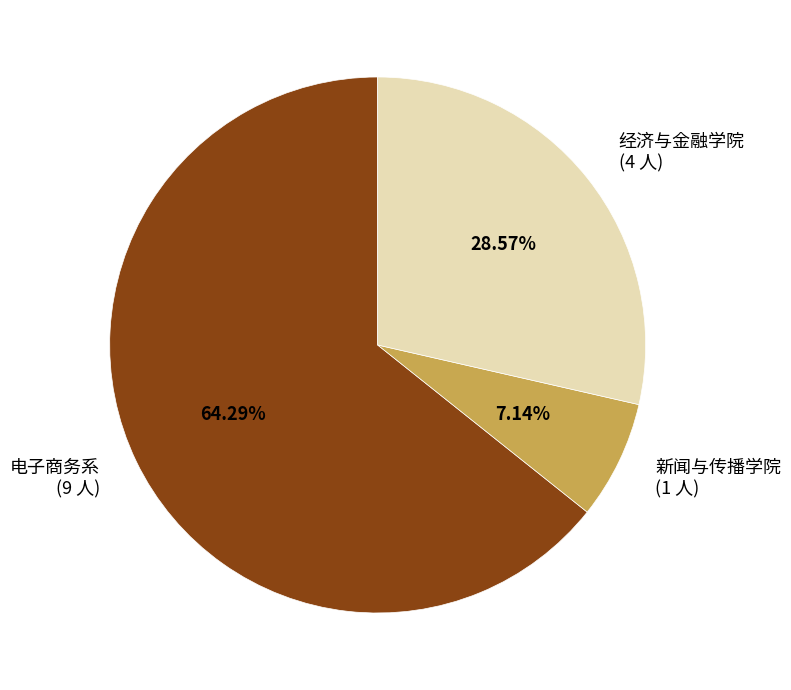

Combined, do 新闻与传播学院 and 经济与金融学院 account for over 50%?

No